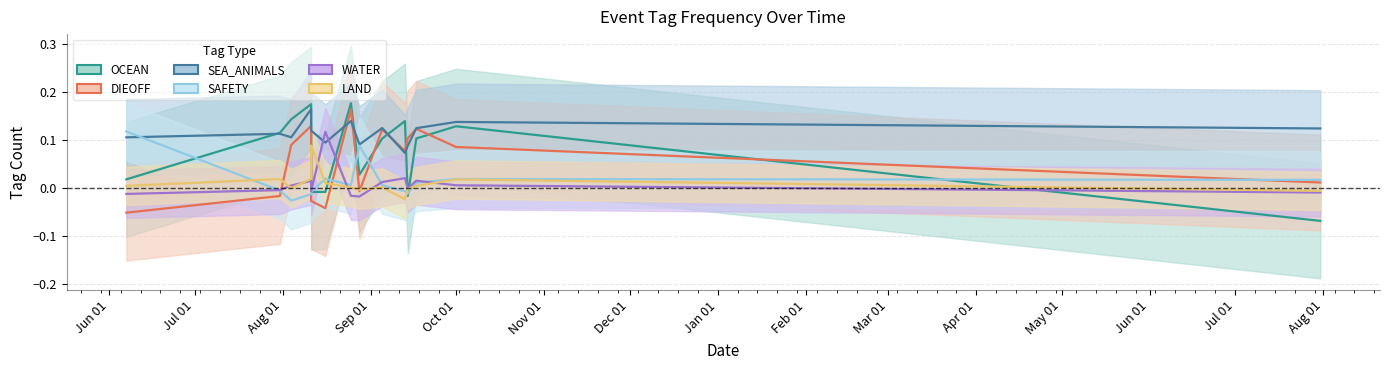

Rank the series at Jun 01 from highest to lowest value.

SAFETY, SEA_ANIMALS, OCEAN, LAND, WATER, DIEOFF